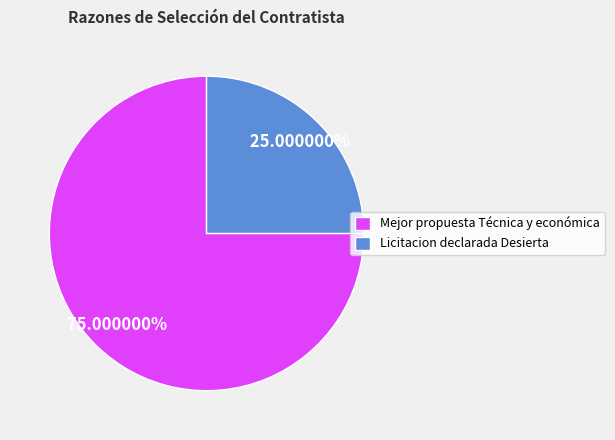

Approximately how many times larger is the value at Licitacion declarada Desierta compared to Mejor propuesta Técnica y económica?

0.3